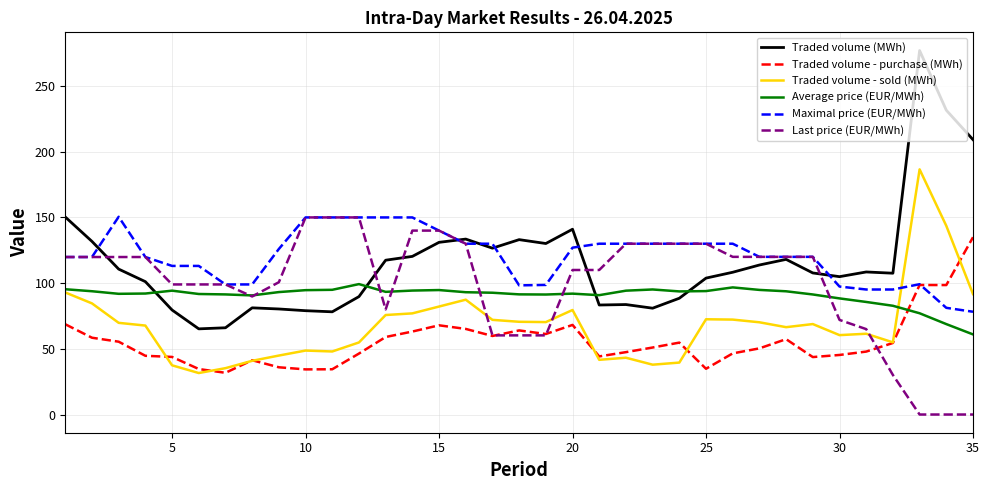

Which series has the widest spread of values?

Traded volume (MWh)